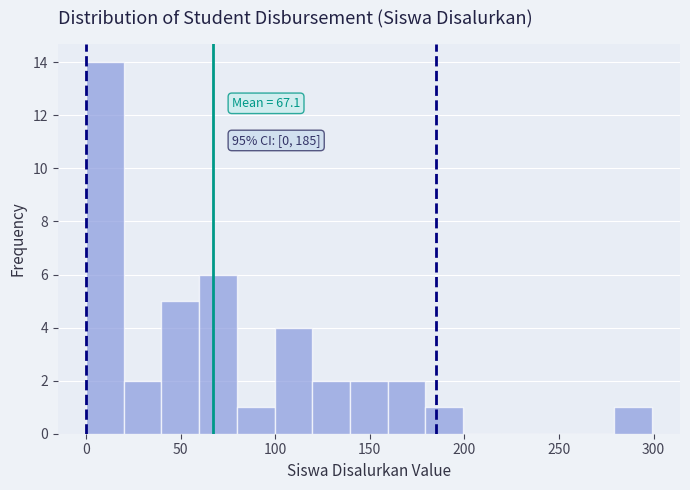

Read against the x-axis, roughly where is the centre of the tallest bar?

10